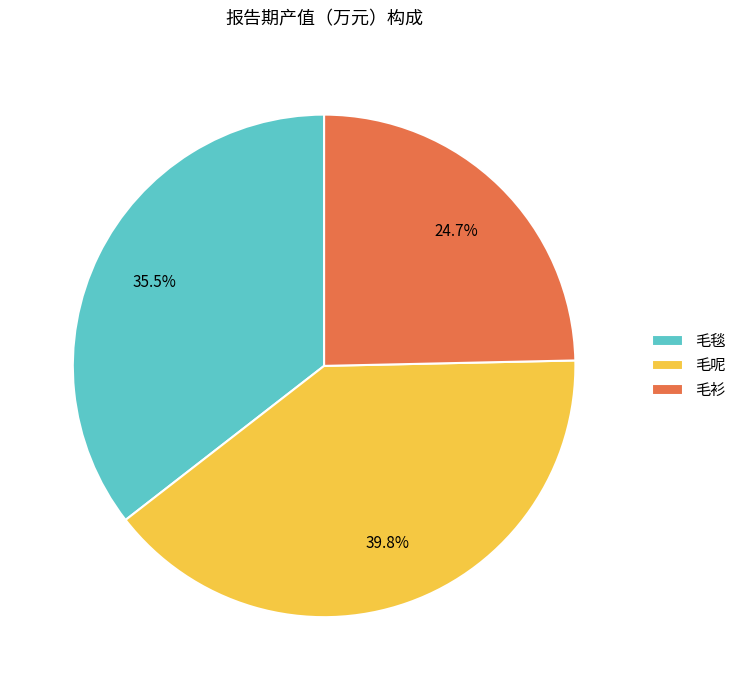

Does any single category account for the majority?

No